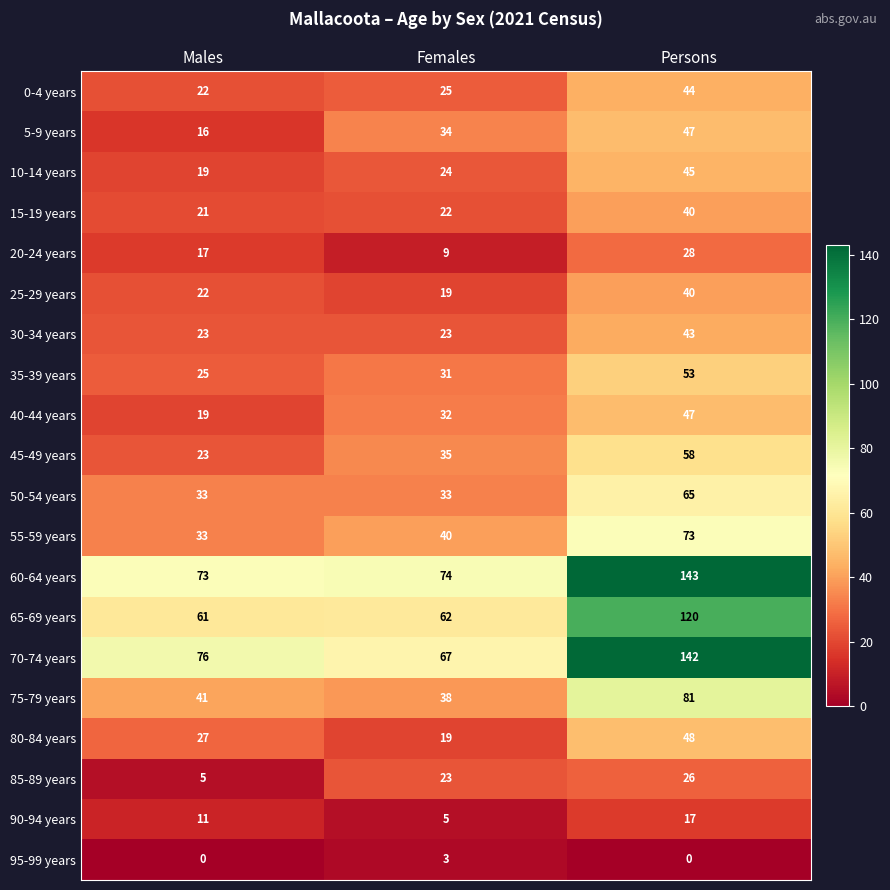

What is the sum of all 75-79 years values?

160